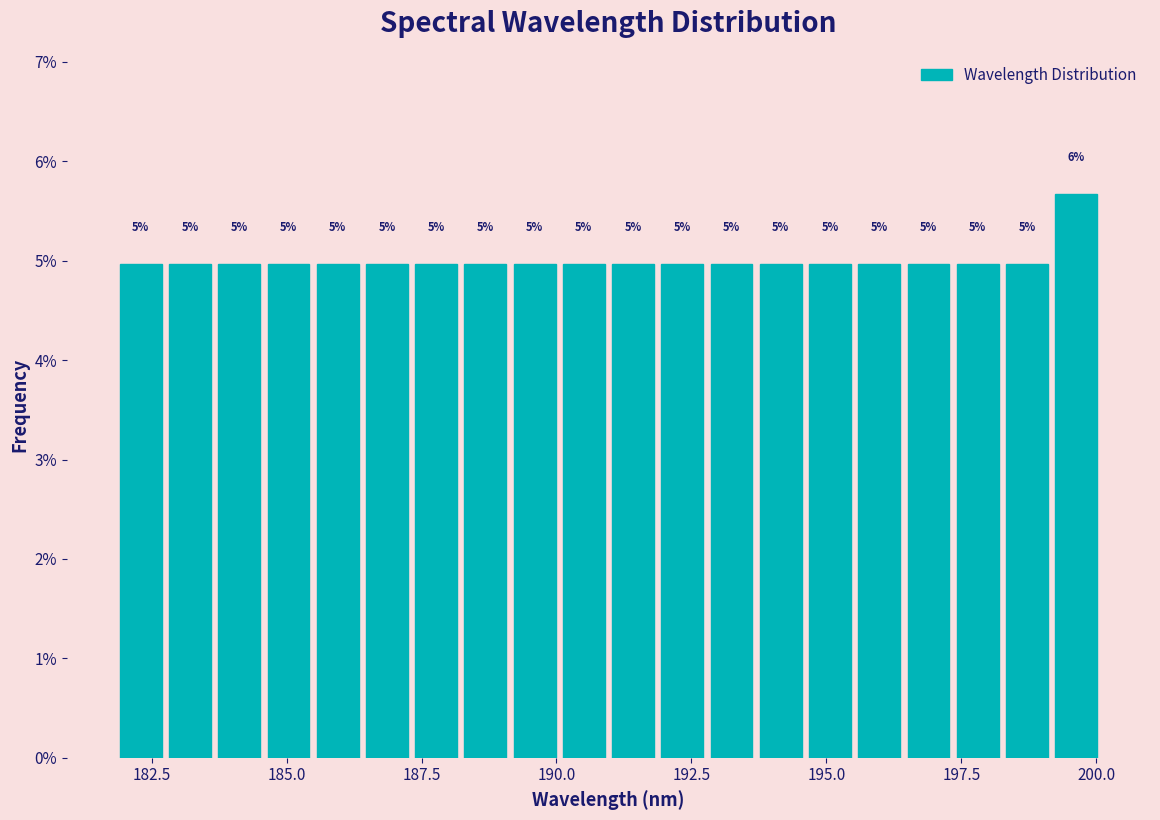

Around what value on the x-axis is the tallest bar? Give the approximate position of its centre, as read against the axis.

199.5